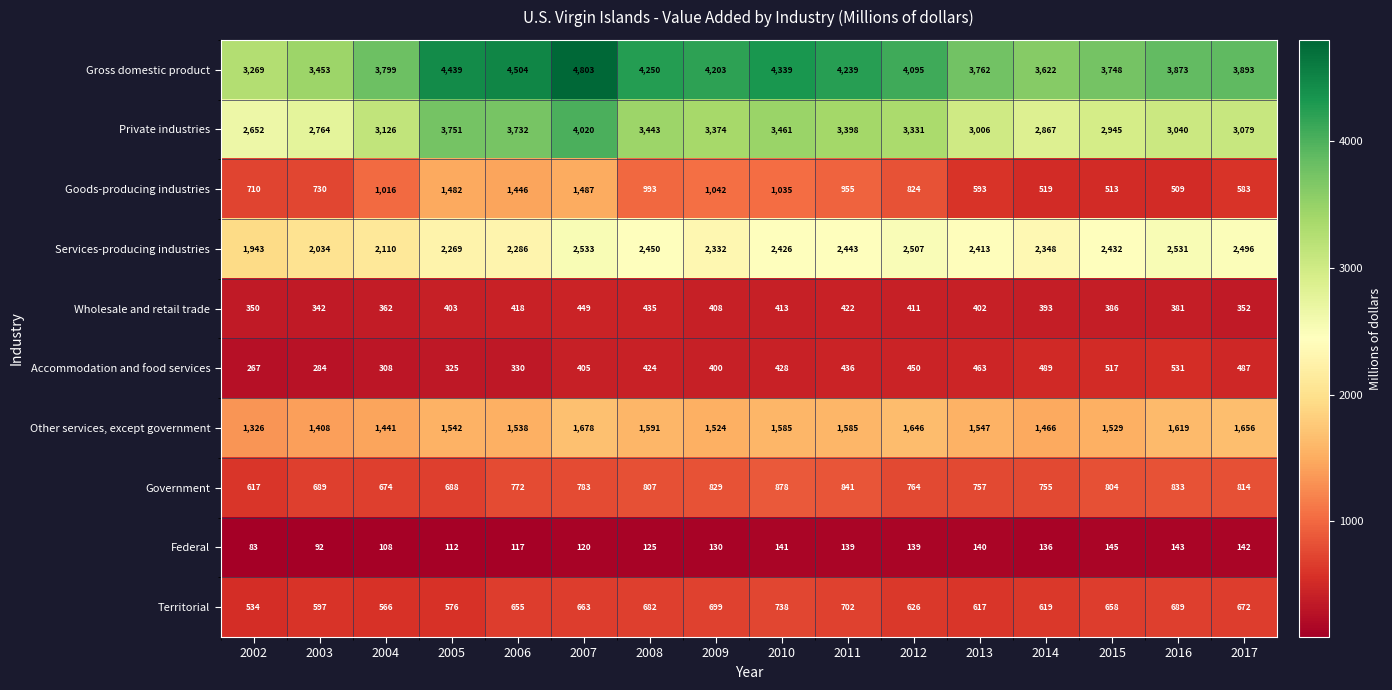

At how many categories does at least one series exceed 1682?

16